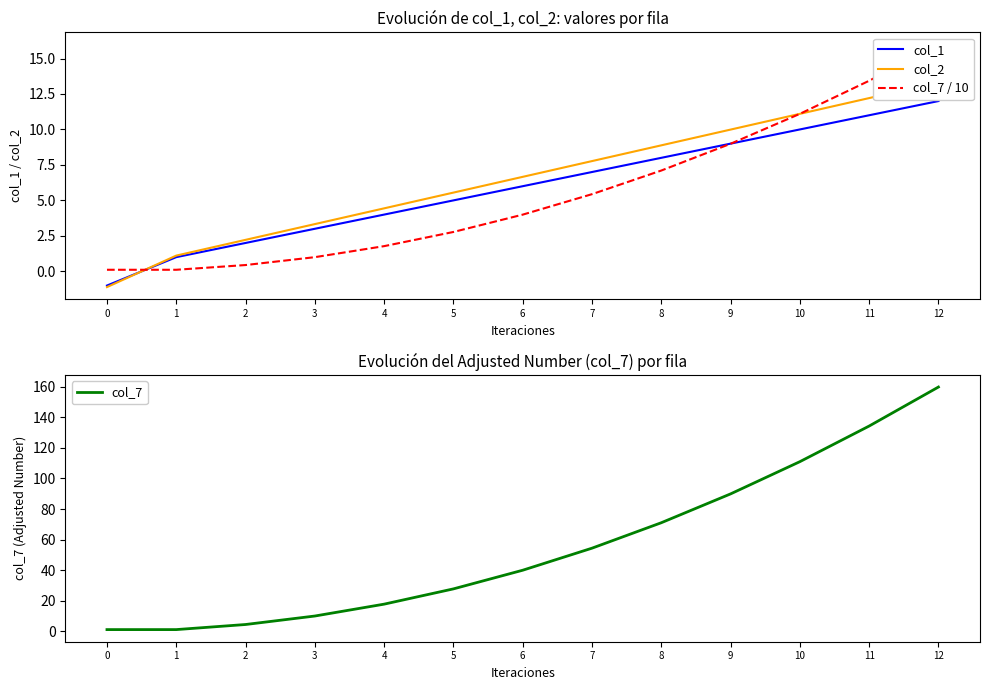

True or false: col_2 has a value of 0.4 at 1.

False